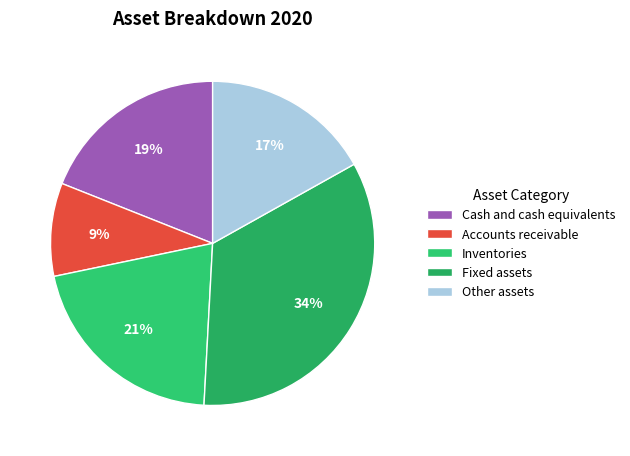

What percentage is the Other assets slice, to the nearest percent?

17%